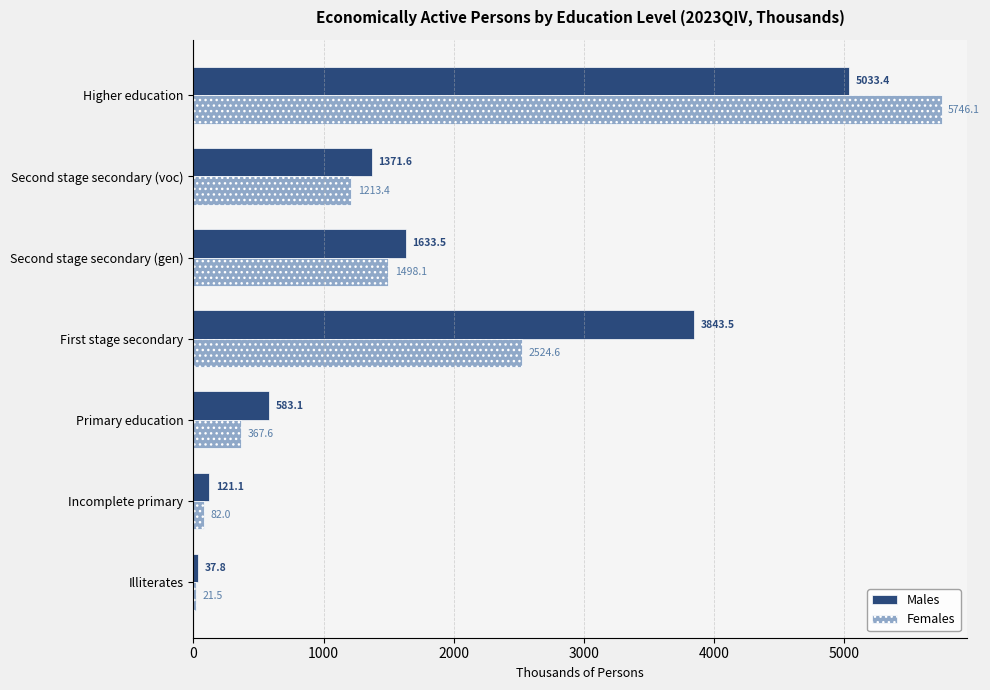

True or false: Females has a value of 367.6 at Primary education.

True